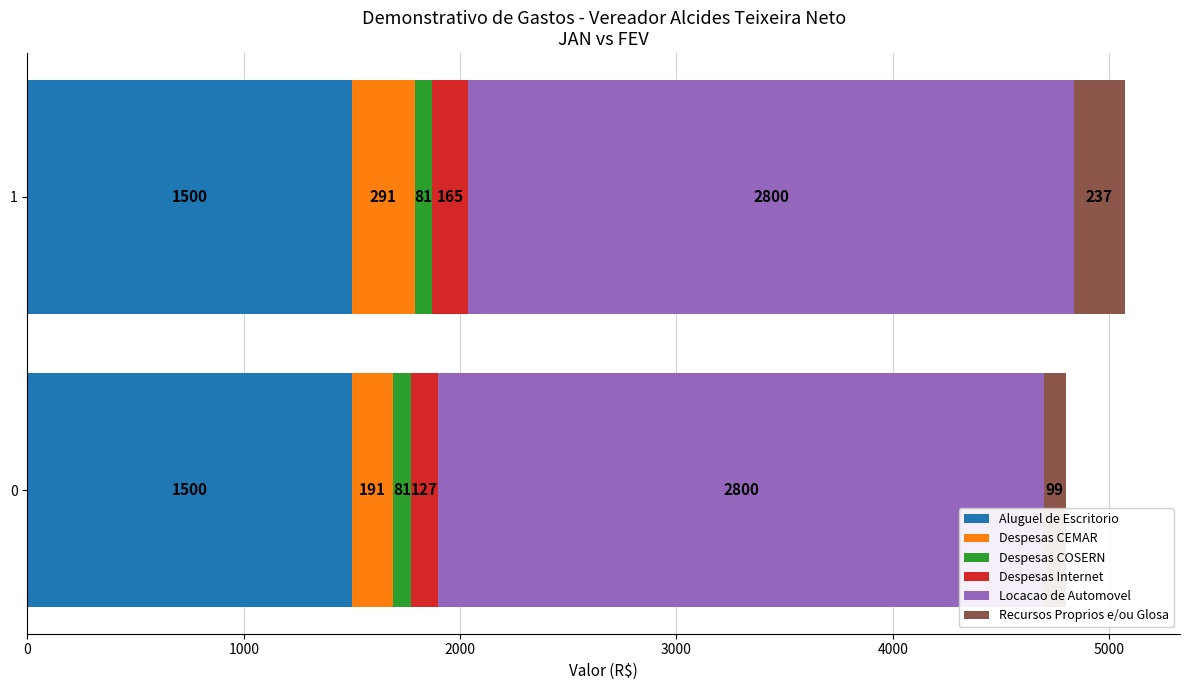

What is the approximate value of Aluguel de Escritorio at 1?

1500.0